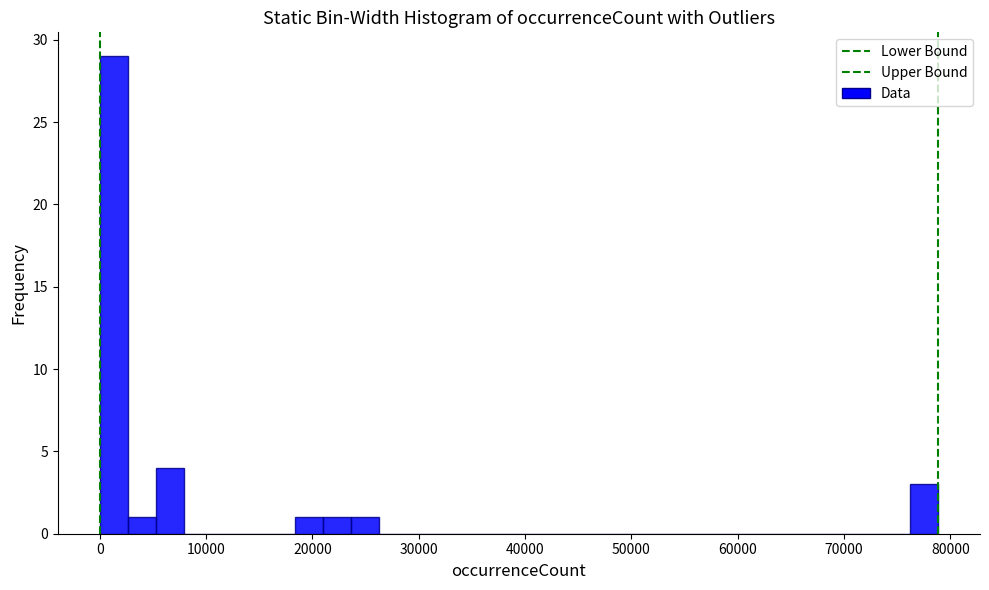

Around what value on the x-axis is the tallest bar? Give the approximate position of its centre, as read against the axis.

1000